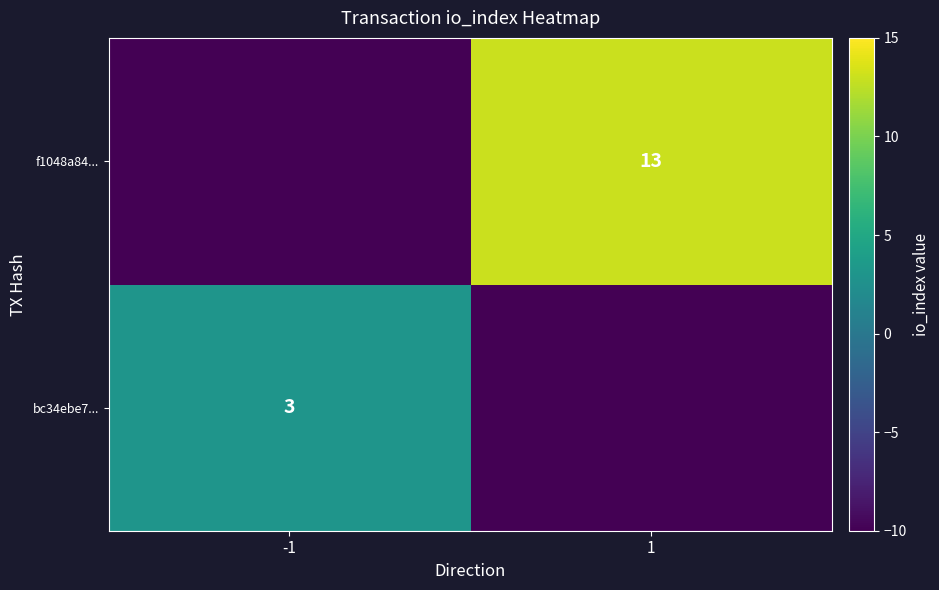

How many series are shown in this chart?

2